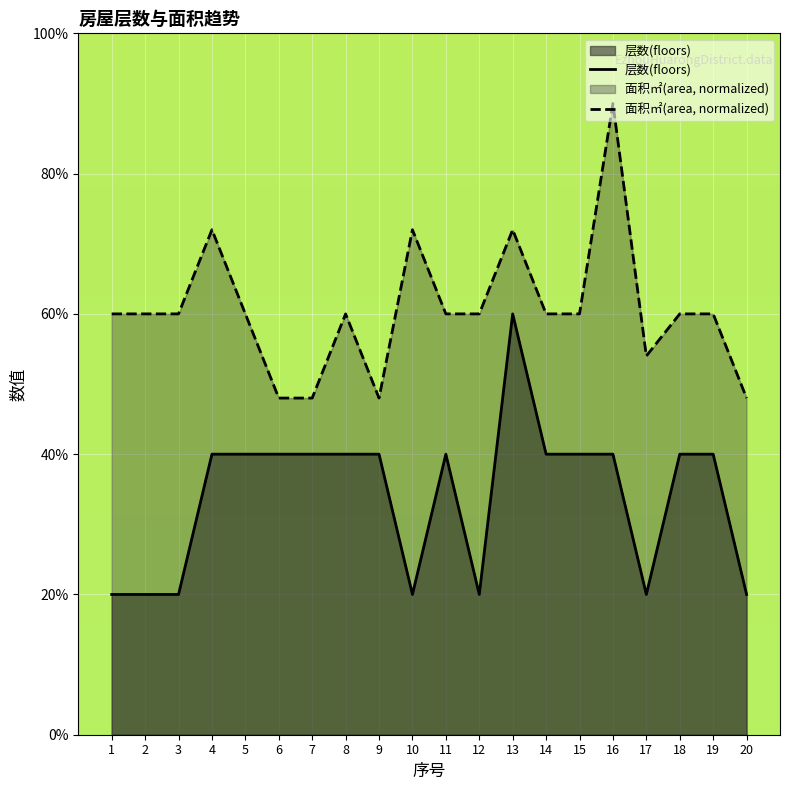

How many interior local valleys does the 层数(floors) series have?

3